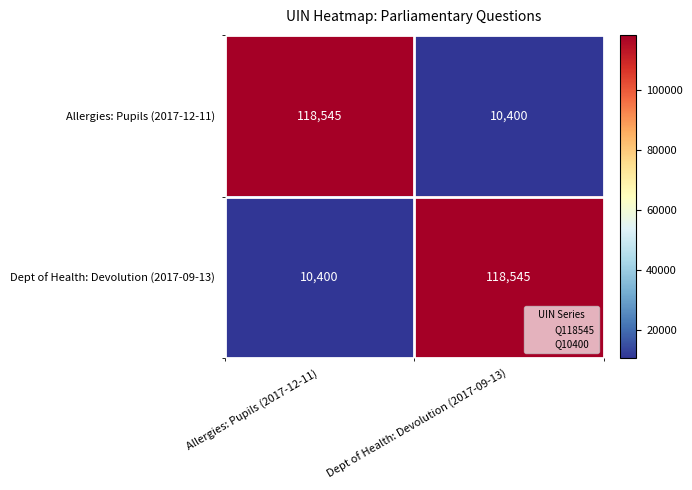

Reading left to right, extract all data points from this chart.

Allergies: Pupils (2017-12-11): Allergies: Pupils (2017-12-11)=118545	Dept of Health: Devolution (2017-09-13)=10400
Dept of Health: Devolution (2017-09-13): Allergies: Pupils (2017-12-11)=10400	Dept of Health: Devolution (2017-09-13)=118545